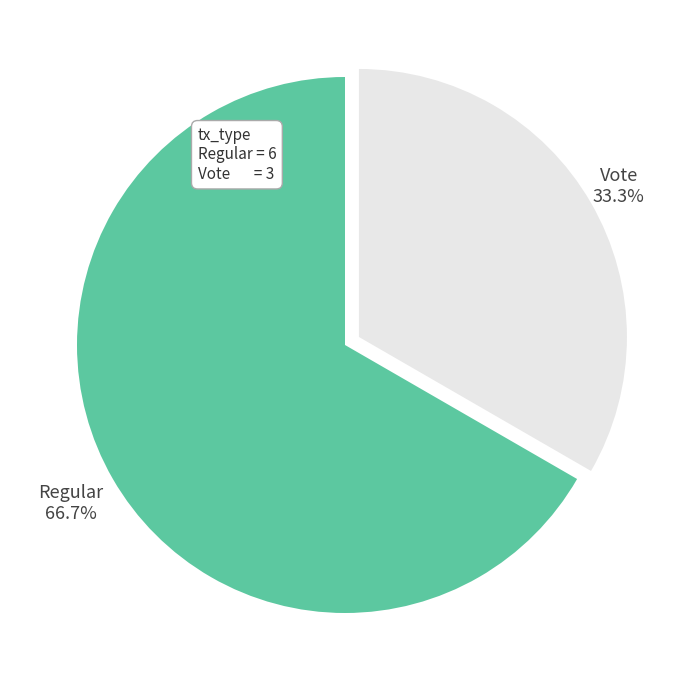

To the nearest percent, what is the difference between the largest and smallest slice percentages?

33%